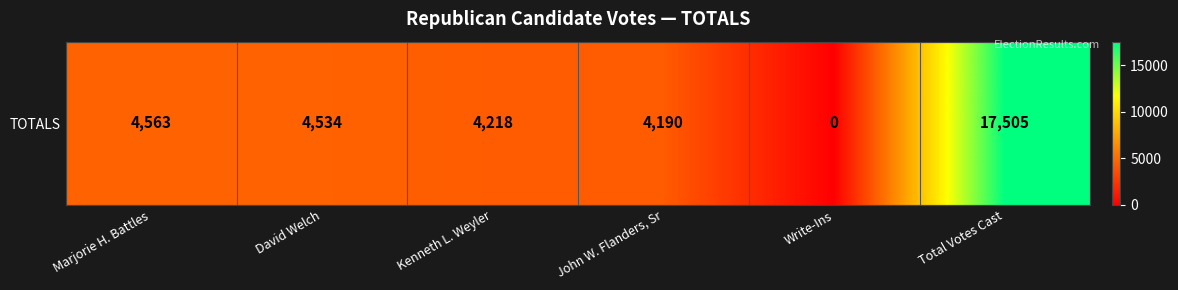

How many positive values are there?

5